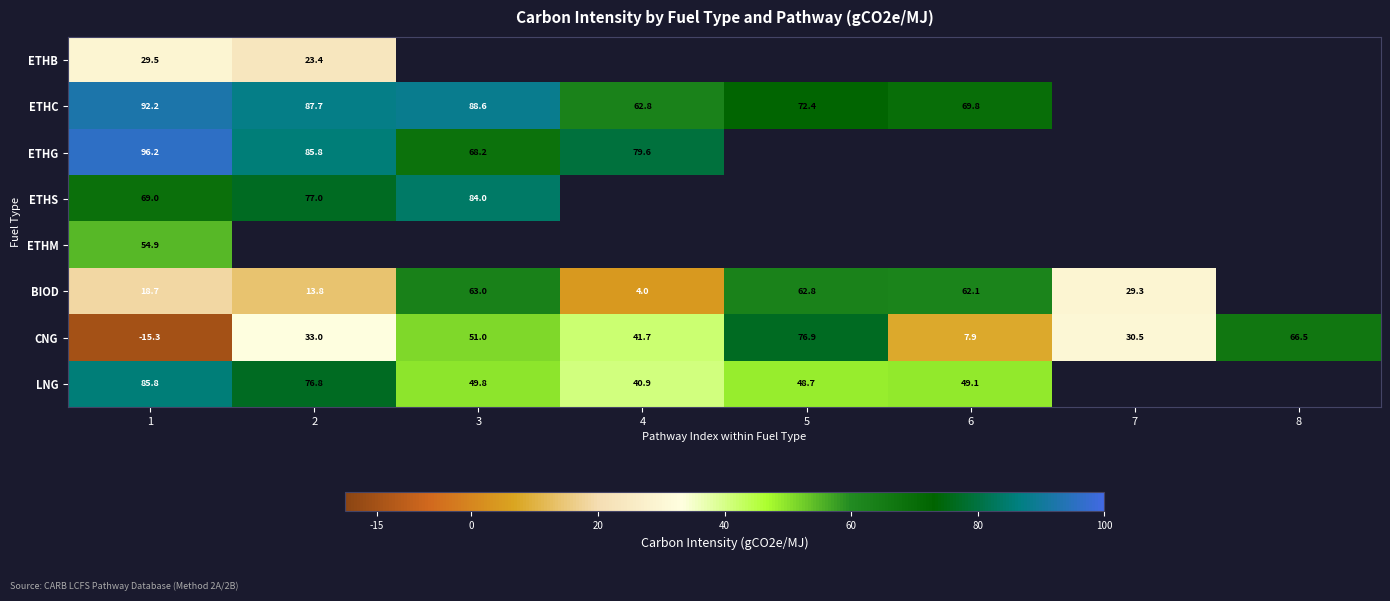

What is the difference between the maximum and minimum values in the CNG series?

92.2